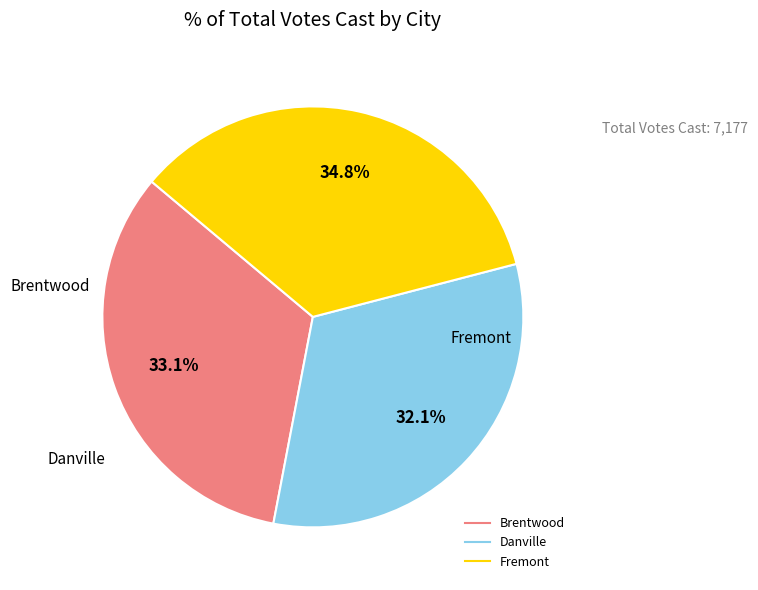

Between Danville and Brentwood, which is larger?

Brentwood